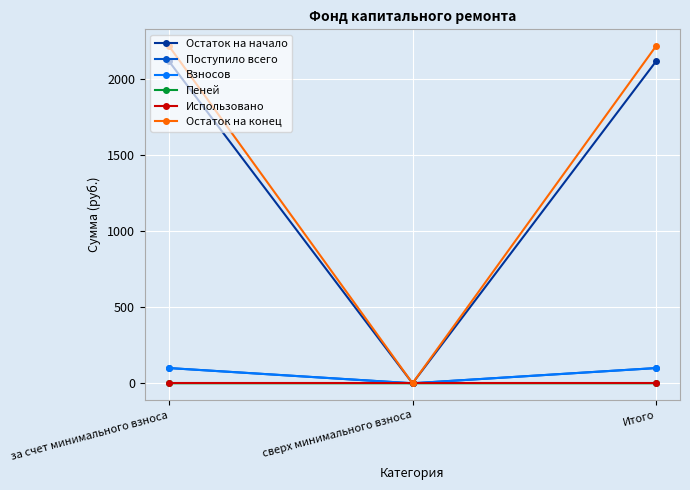

Which series has the largest total across all categories?

Остаток на конец